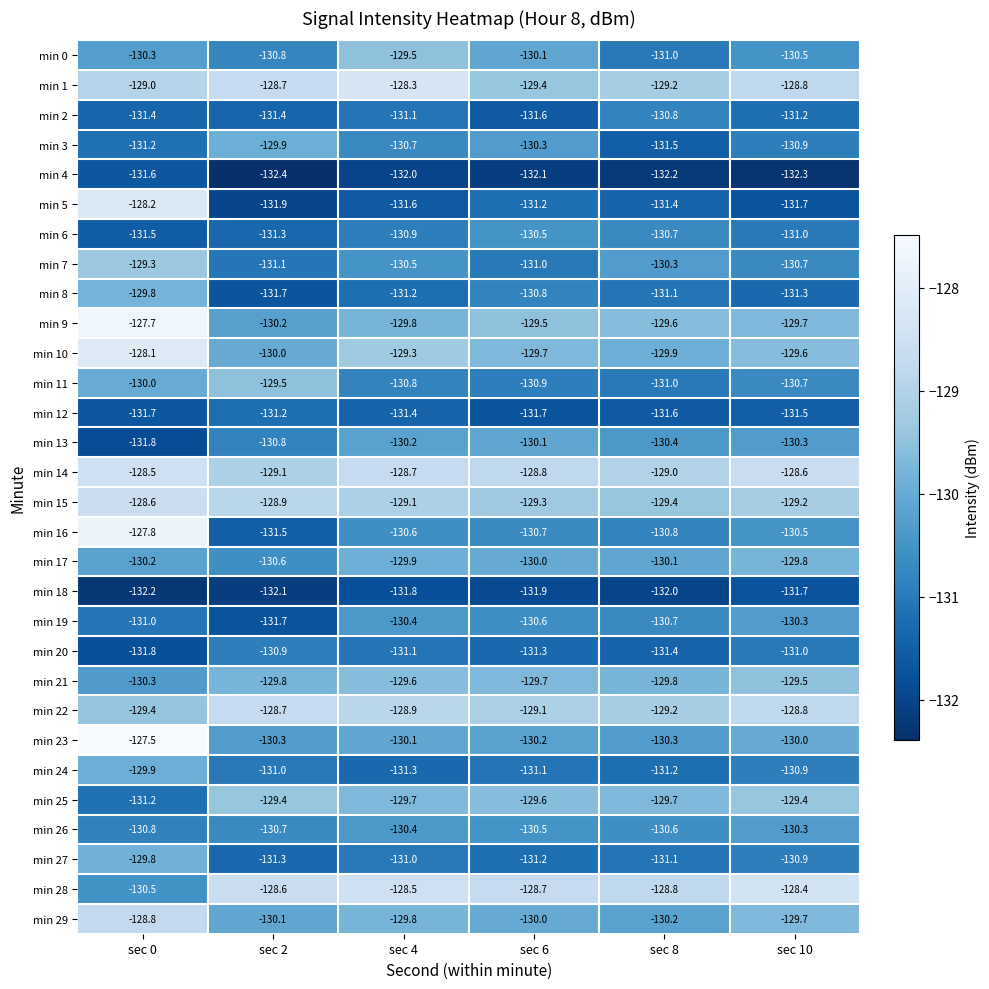

What is the highest value of the min 20 series?

-130.9